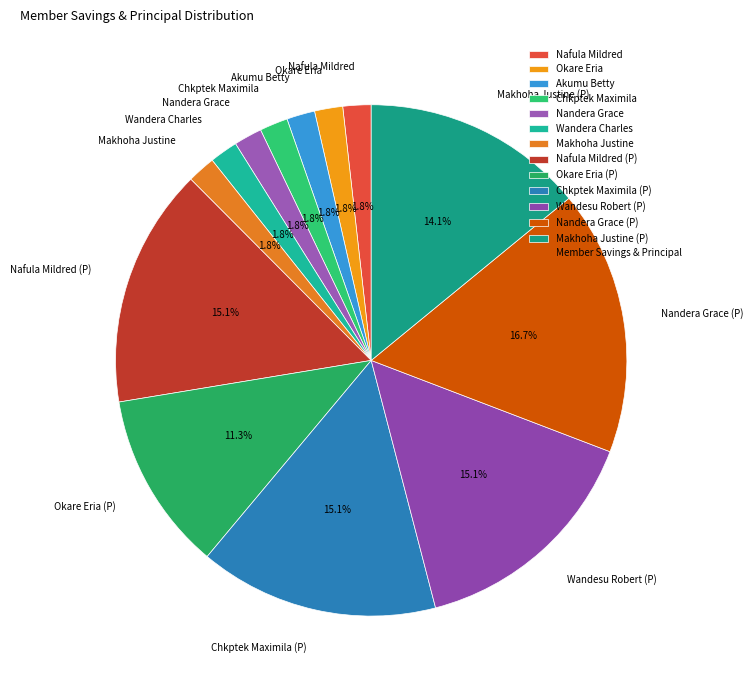

How many segments does this pie chart have?

13